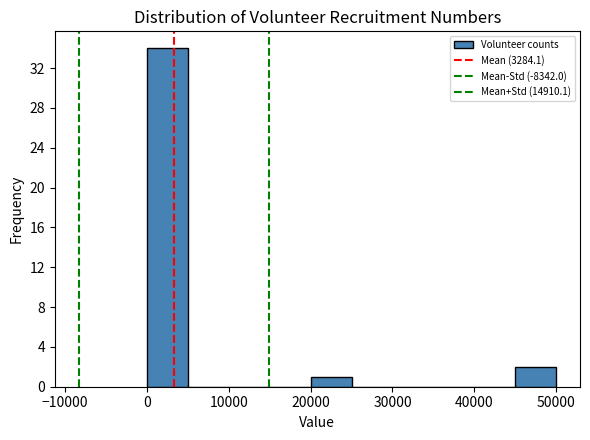

Over which range of the x-axis is the bar tallest?

0 to 5000